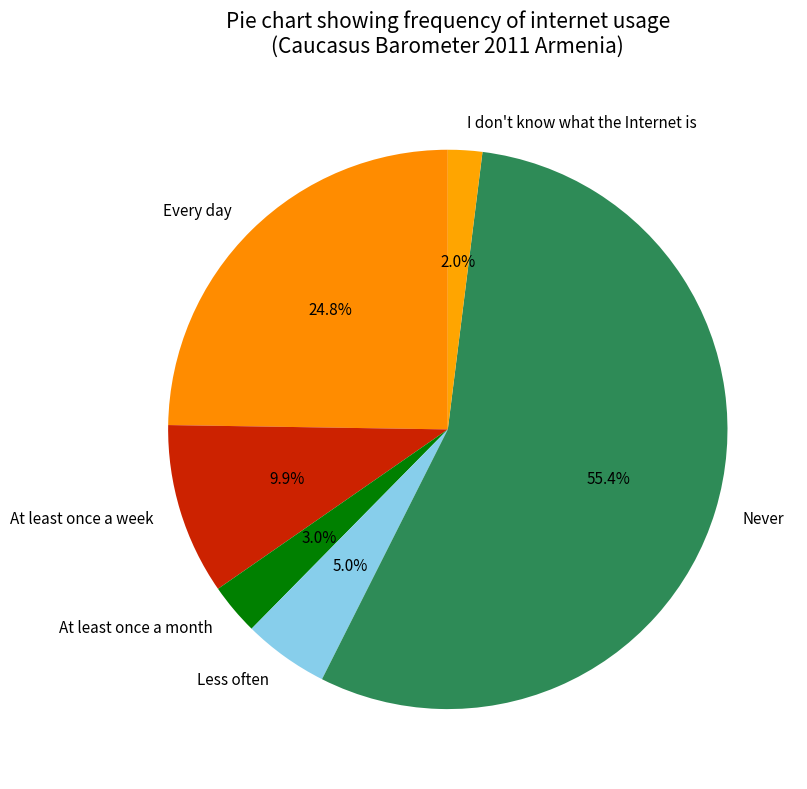

Between Every day and Less often, which is larger?

Every day